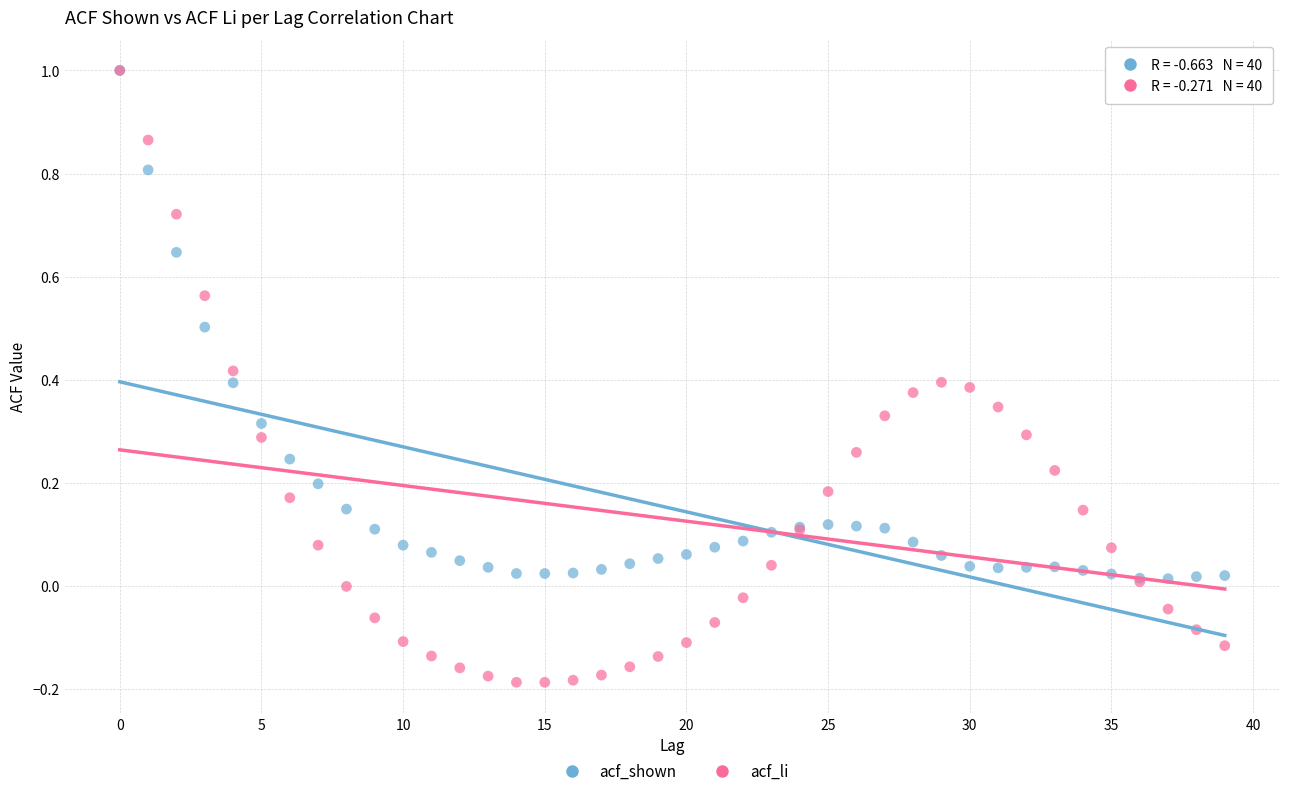

What are all the series names shown in the legend?

acf_shown, acf_li